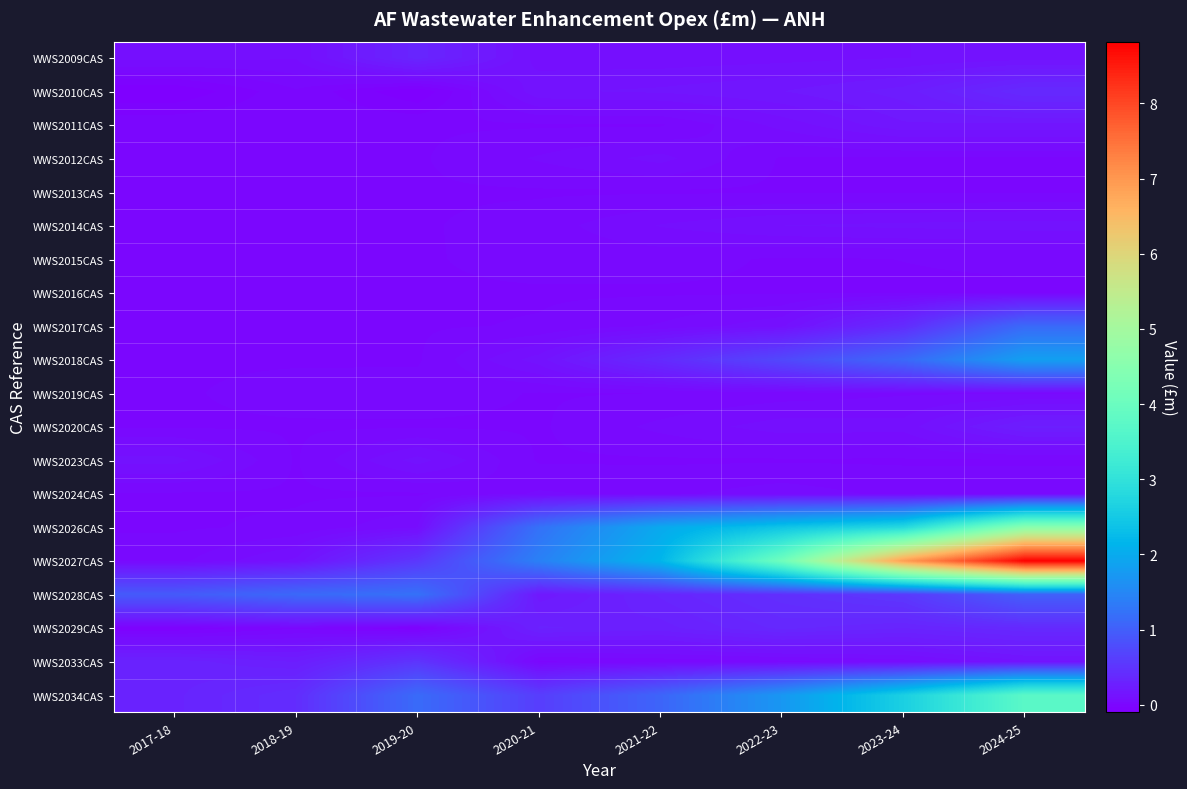

At 2022-23, list the series in order from largest to smallest.

WWS2027CAS, WWS2026CAS, WWS2034CAS, WWS2018CAS, WWS2028CAS, WWS2029CAS, WWS2010CAS, WWS2014CAS, WWS2017CAS, WWS2009CAS, WWS2020CAS, WWS2011CAS, WWS2024CAS, WWS2033CAS, WWS2019CAS, WWS2012CAS, WWS2013CAS, WWS2015CAS, WWS2016CAS, WWS2023CAS